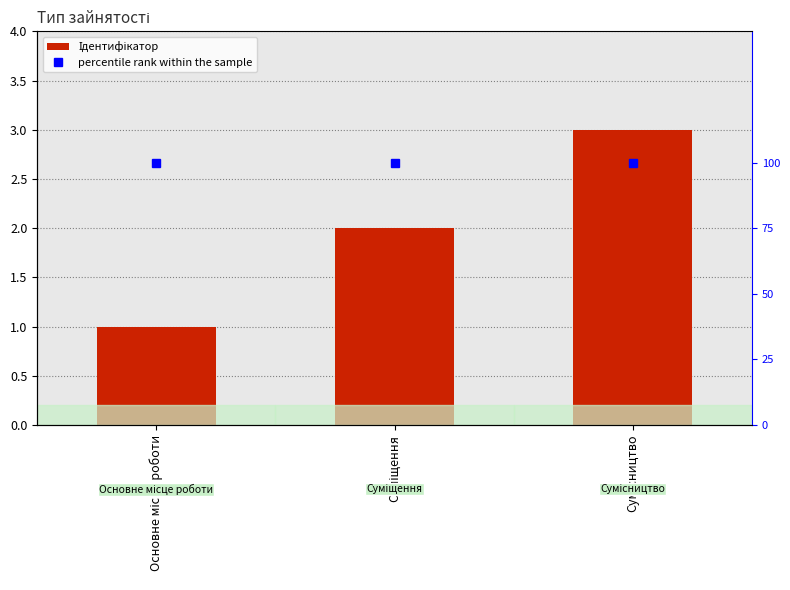

True or false: Ідентифікатор has a value of 1 at Сумісництво.

False